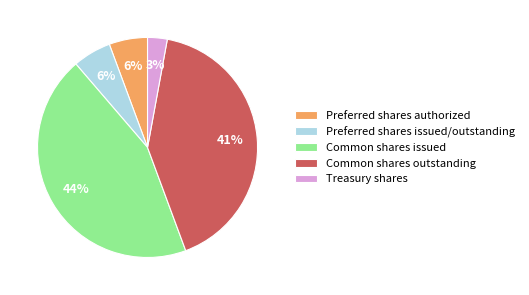

To the nearest percent, what is the combined percentage of Common shares issued and Treasury shares?

47%